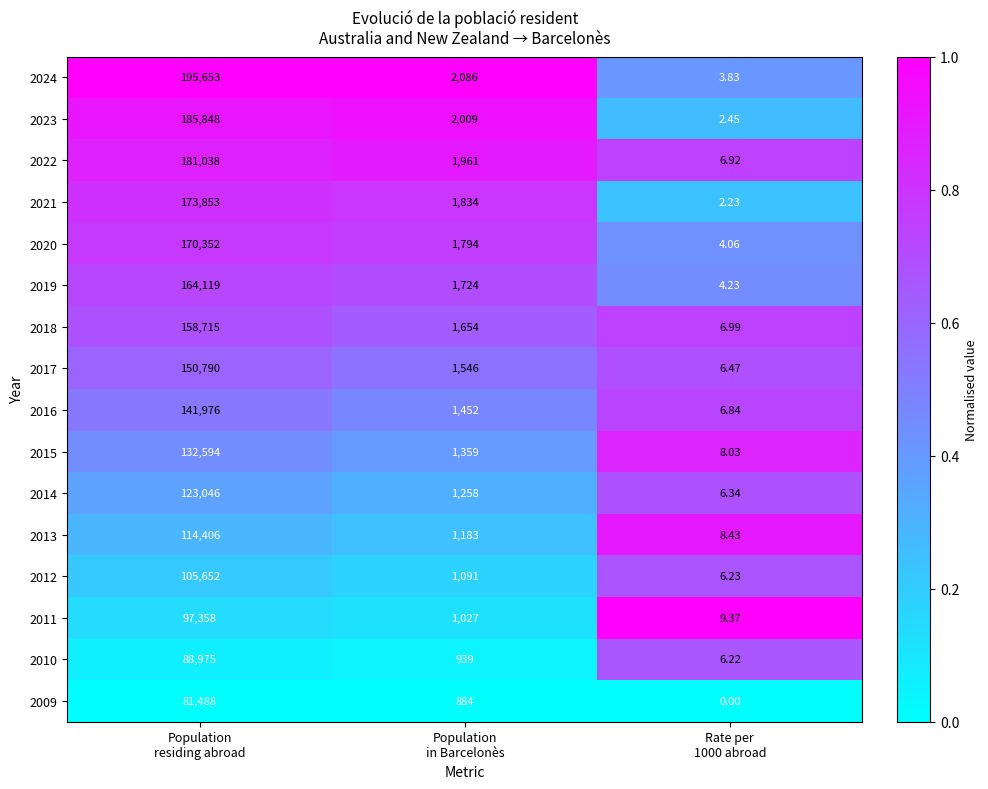

How many series are shown in this chart?

16